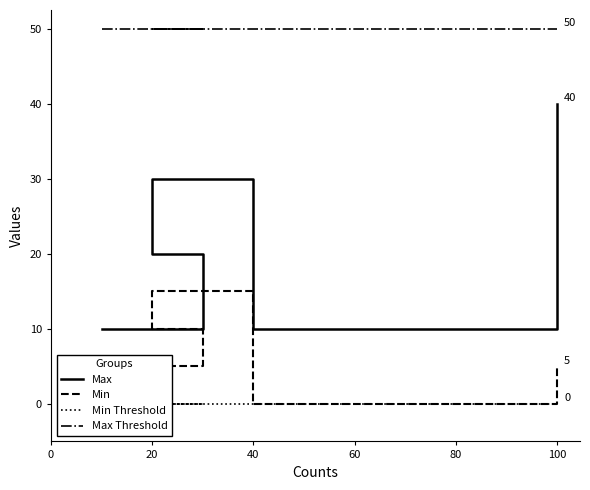

What are all the series names shown in the legend?

Max, Min, Min Threshold, Max Threshold